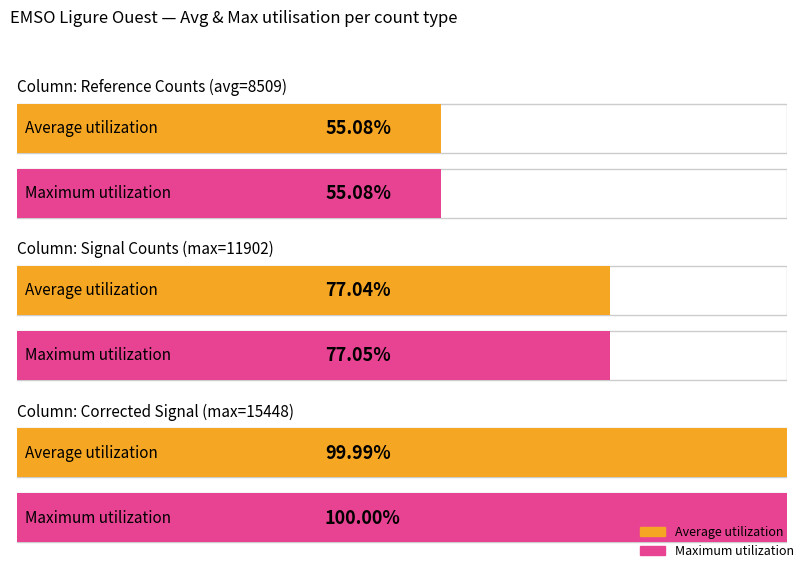

The Maximum utilization series shows 26680 at 01:30. True or false?

False